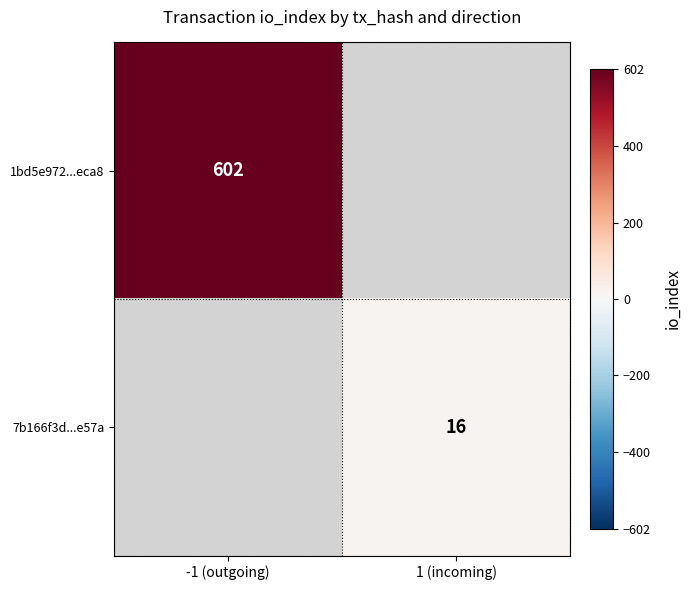

Is it true that 1bd5e972...eca8 equals 602 at -1 (outgoing)?

True